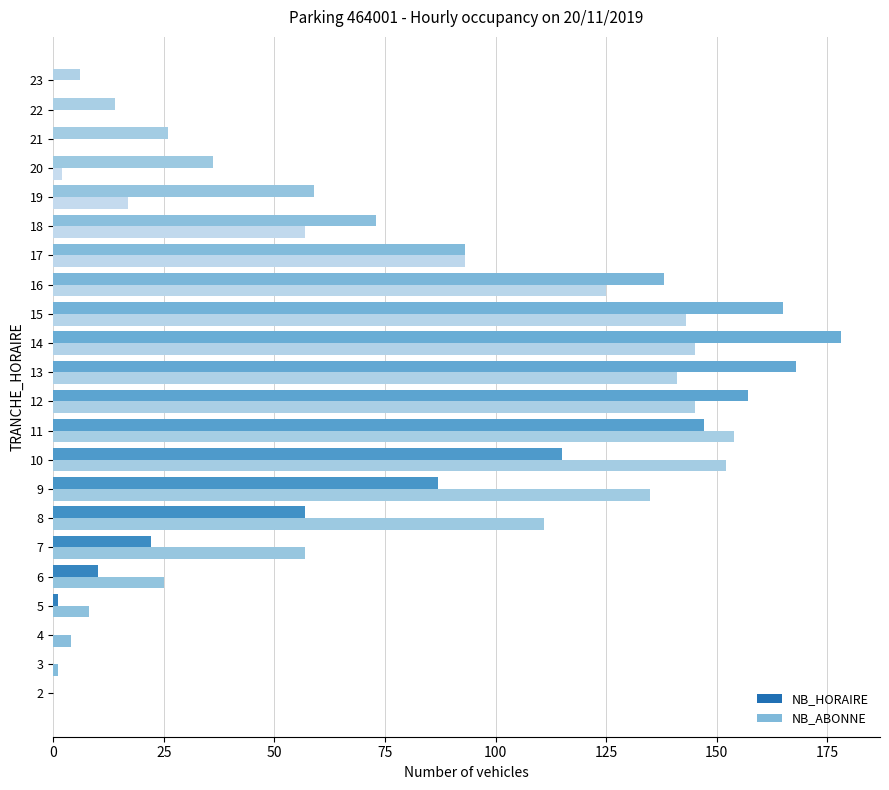

True or false: NB_ABONNE has a value of 63 at 19.

False